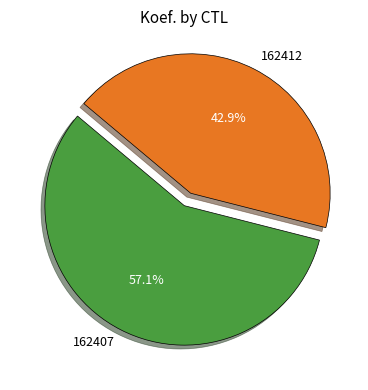

What is the smallest slice in the pie chart?

162412